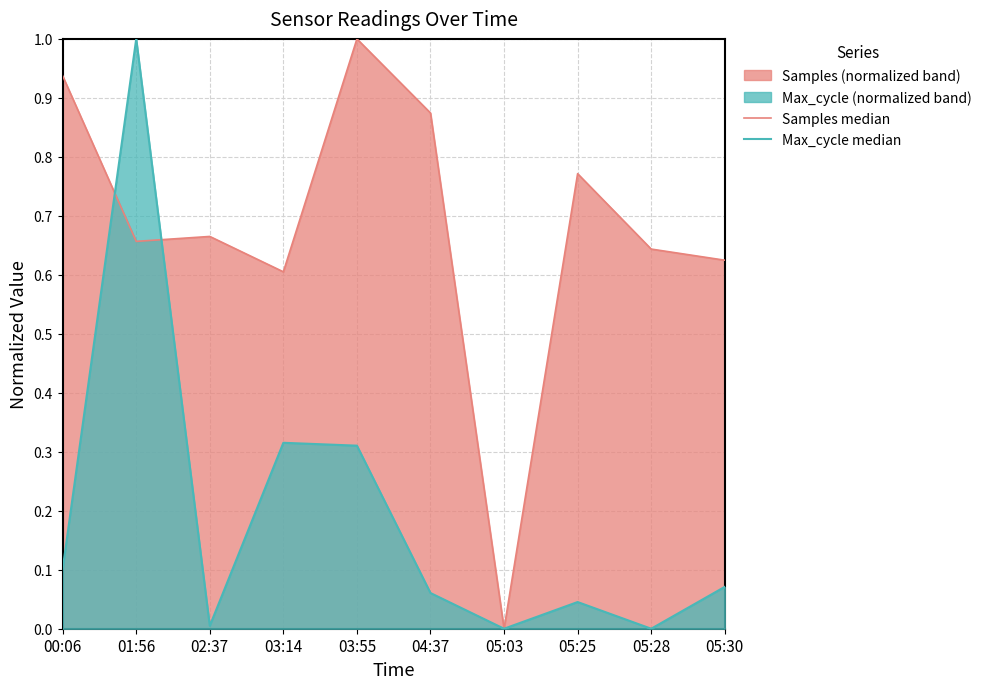

At 03:55, list the series in order from largest to smallest.

Samples median, Max_cycle median